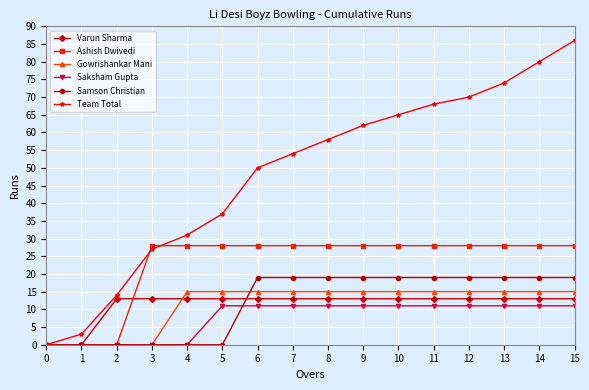

True or false: Team Total has more than 0 points higher than both neighbors.

False